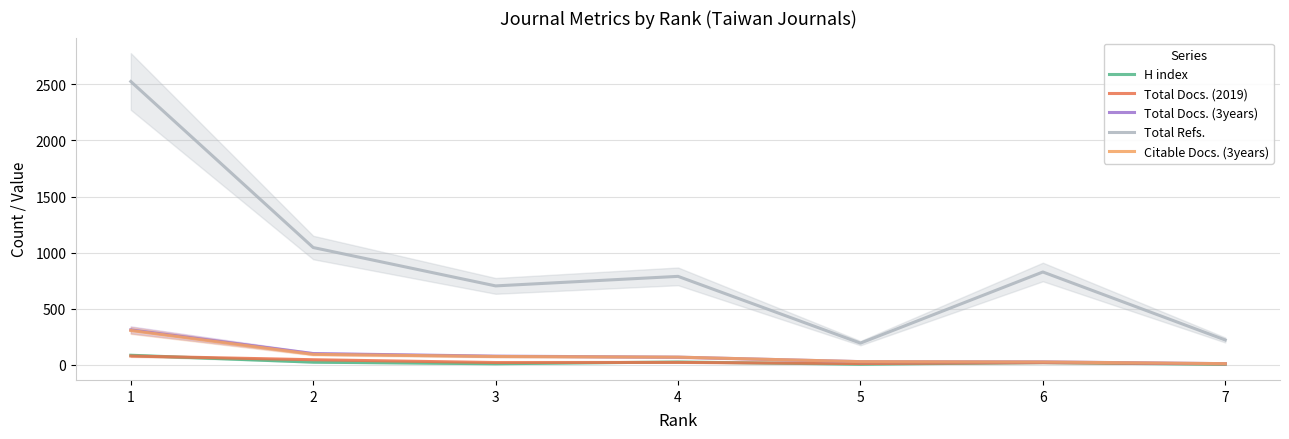

Is the value of Total Docs. (3years) at 3 greater than the value of Total Docs. (2019) at 6?

Yes